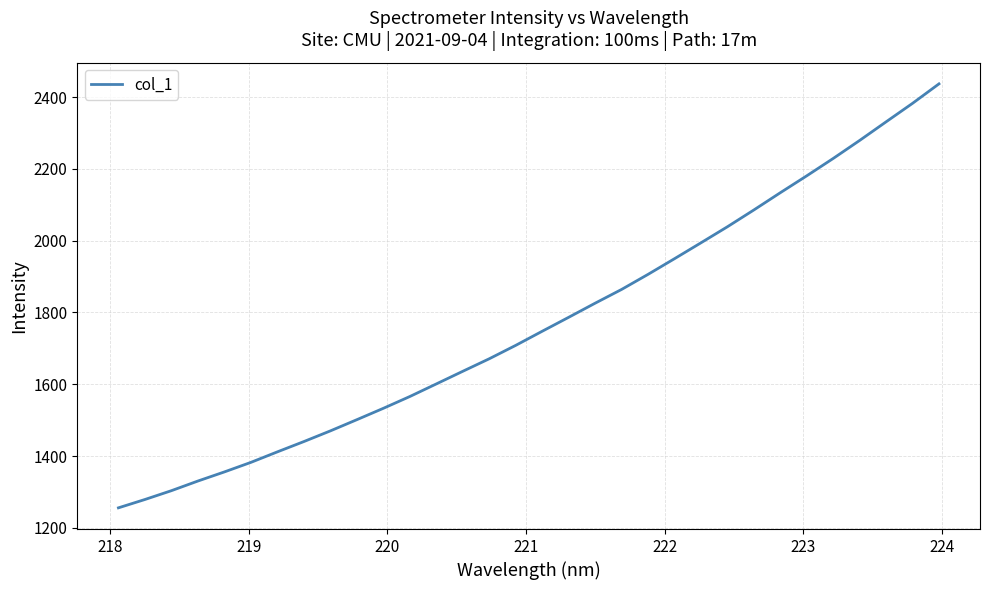

What is the difference between the maximum and minimum values?

1181.4